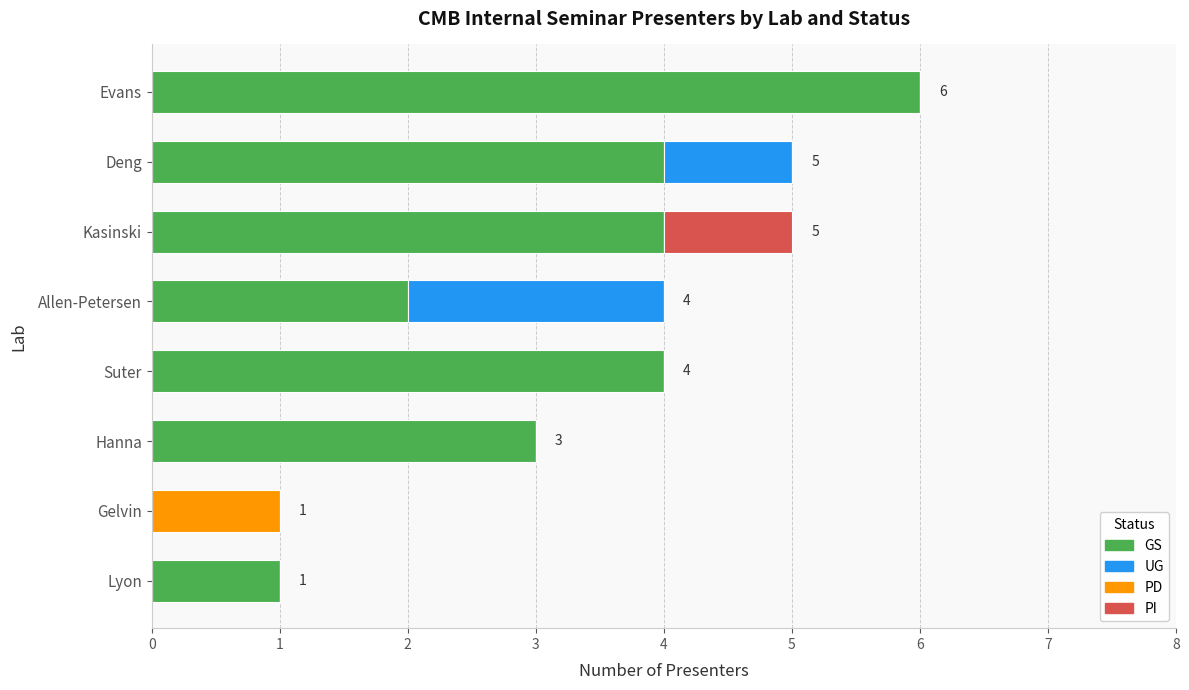

At which label does GS reach its peak?

Evans